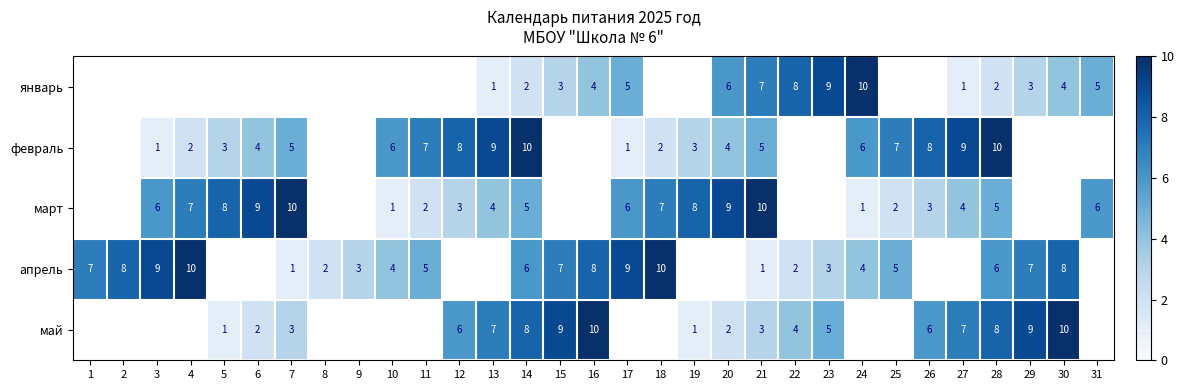

The value of февраль at 11 is 7. True or false?

True